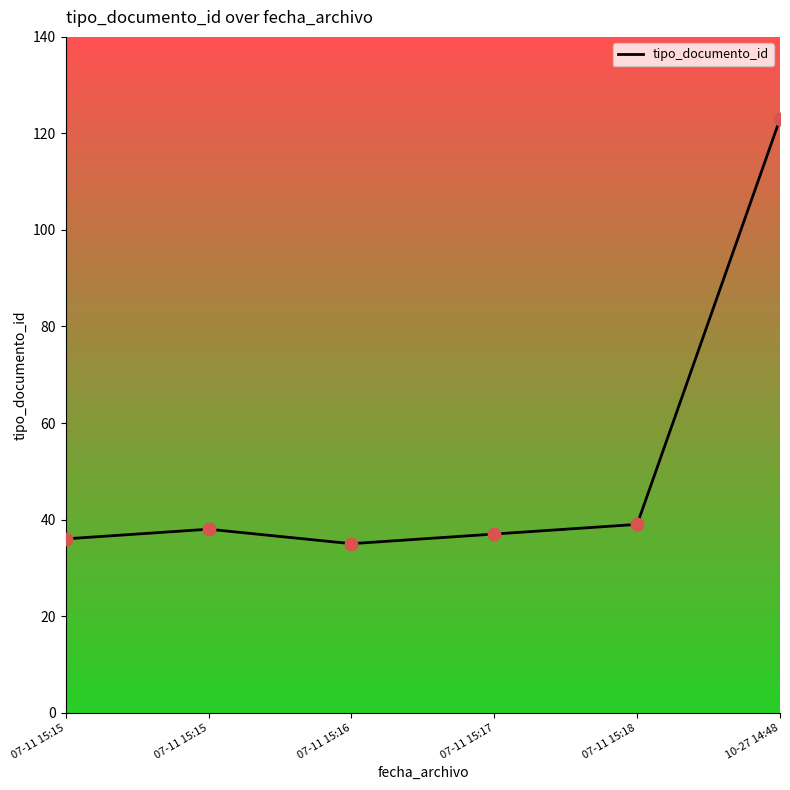

Approximately how many times larger is the value at 07-11 15:18 compared to 07-11 15:17?

1.1